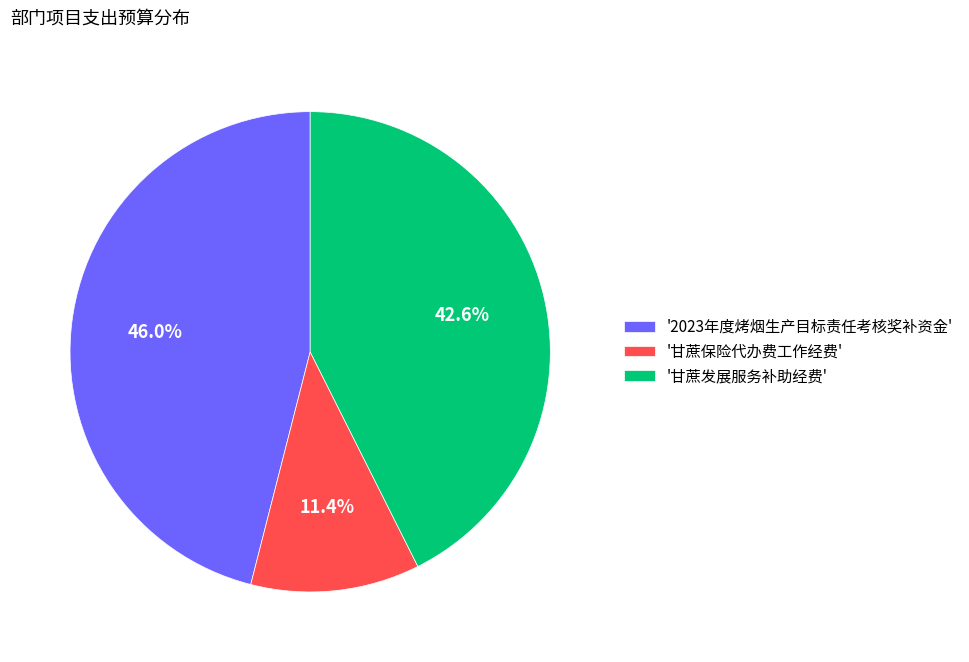

What is the largest slice in the pie chart?

'2023年度烤烟生产目标责任考核奖补资金'